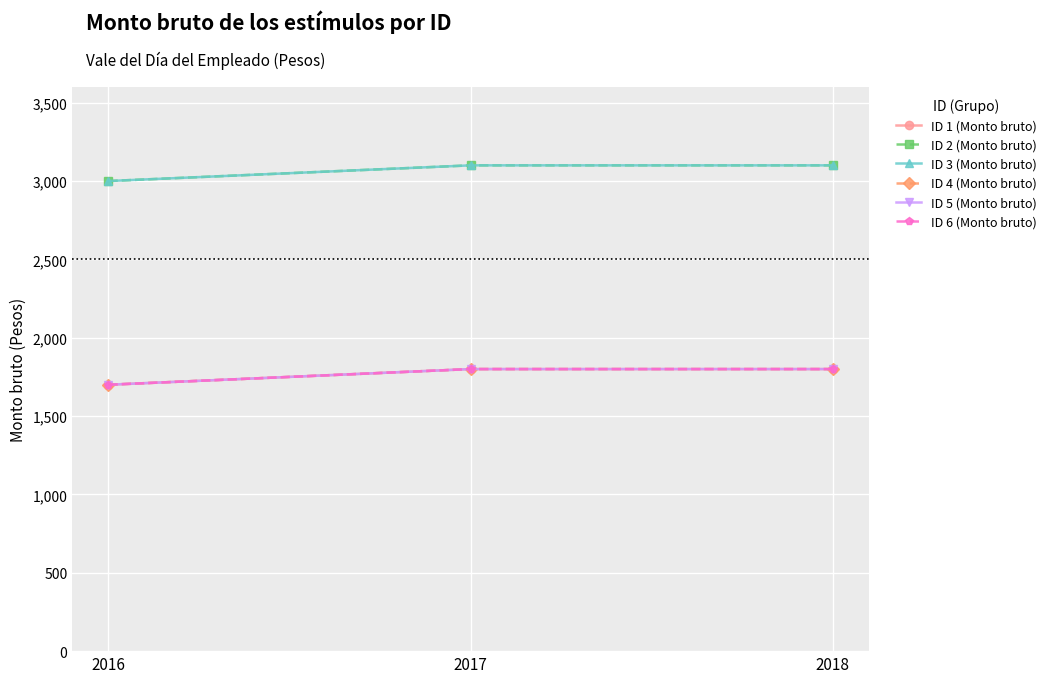

What is the highest value of the ID 2 (Monto bruto) series?

3100